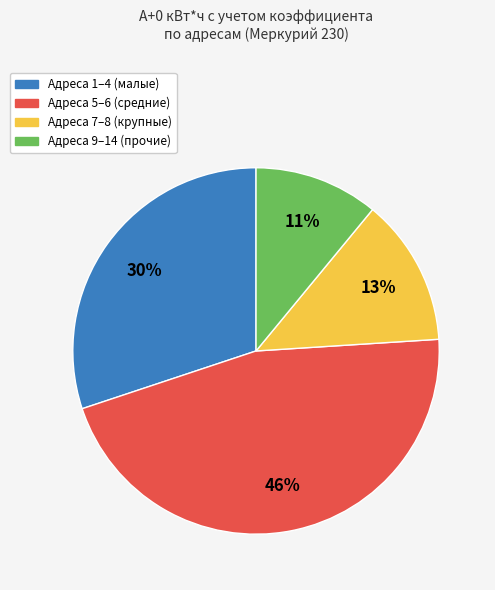

How many segments does this pie chart have?

4